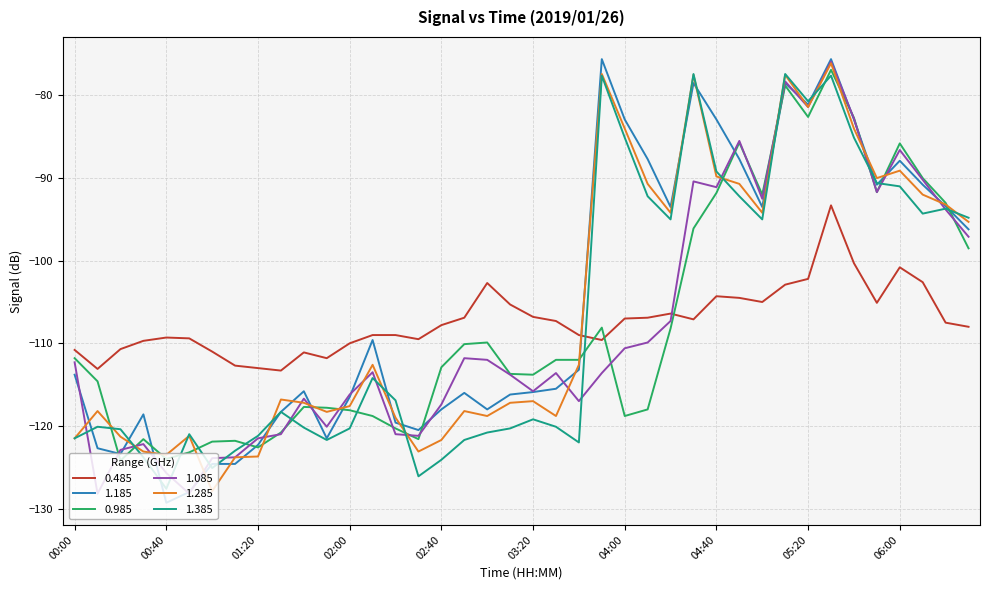

How many intersections are there between 1.285 and 0.485?

1